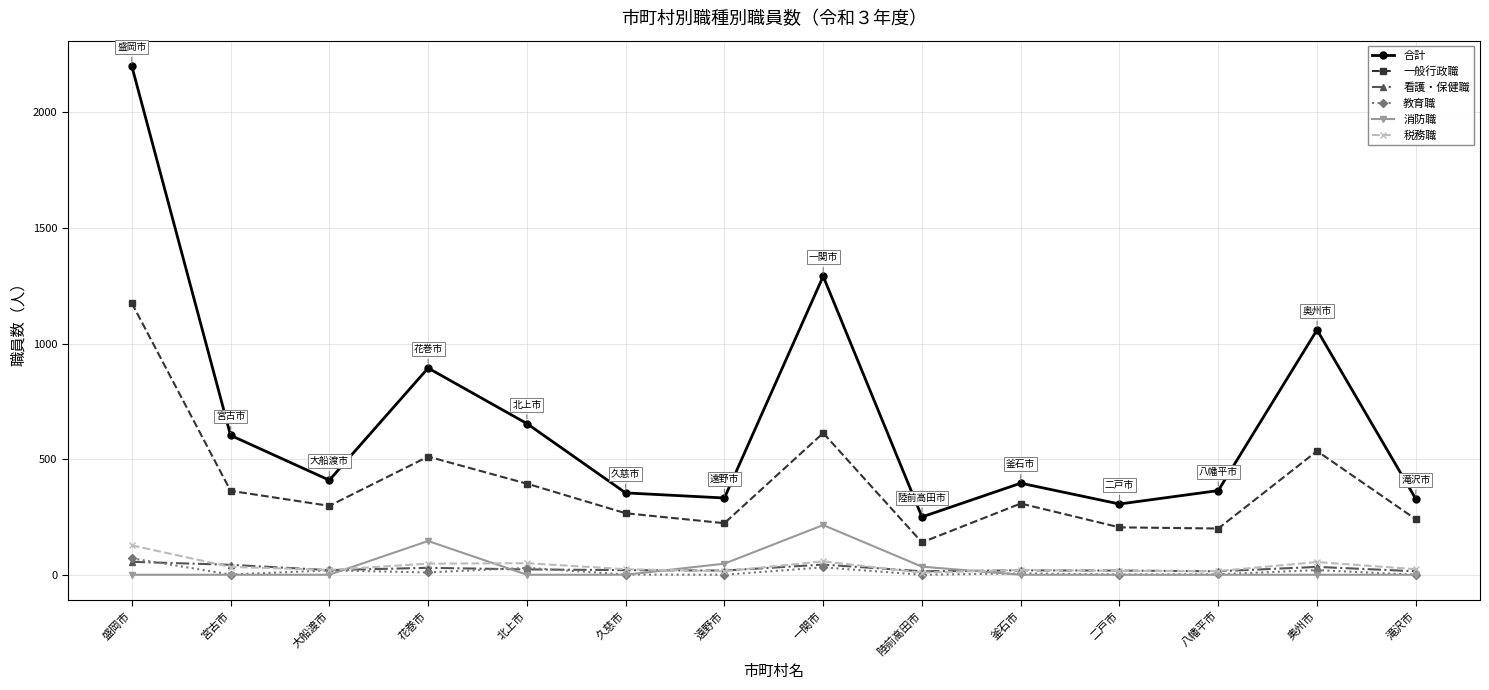

What is the label of the 3rd point from the right?

八幡平市